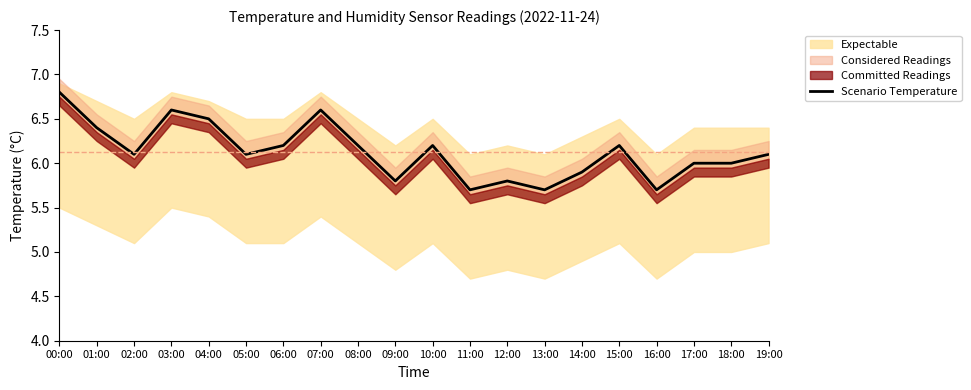

Reading left to right, extract all data points from this chart.

6.8	6.4	6.1	6.6	6.5	6.1	6.2	6.6	6.2	5.8	6.2	5.7	5.8	5.7	5.9	6.2	5.7	6.0	6.0	6.1